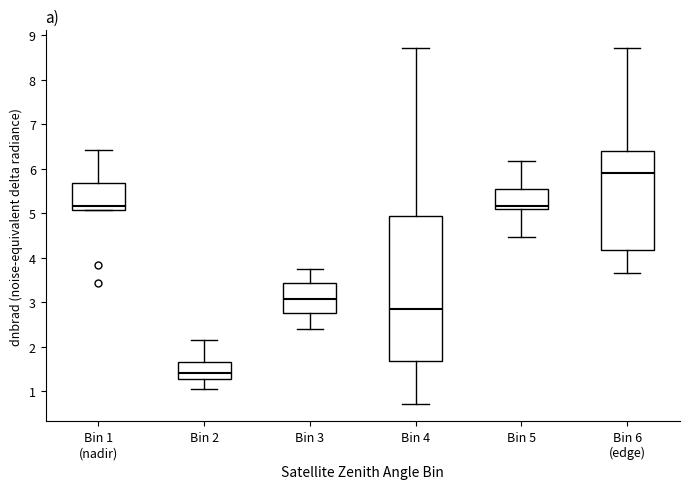

Reading left to right, transcribe this box plot: for each box, give where its median line is, the range the box spans, and where its two whiskers end, as read against the y-axis. The values are not printed on the chart, so give them approximately, as read against the axis.

Bin 1 (nadir): median 5.2, box 5.1 to 5.7, whiskers 5.1 to 6.4
Bin 2: median 1.4, box 1.3 to 1.7, whiskers 1.0 to 2.1
Bin 3: median 3.1, box 2.8 to 3.4, whiskers 2.4 to 3.7
Bin 4: median 2.8, box 1.7 to 4.9, whiskers 0.7 to 8.7
Bin 5: median 5.2, box 5.1 to 5.6, whiskers 4.5 to 6.2
Bin 6 (edge): median 5.9, box 4.2 to 6.4, whiskers 3.7 to 8.7